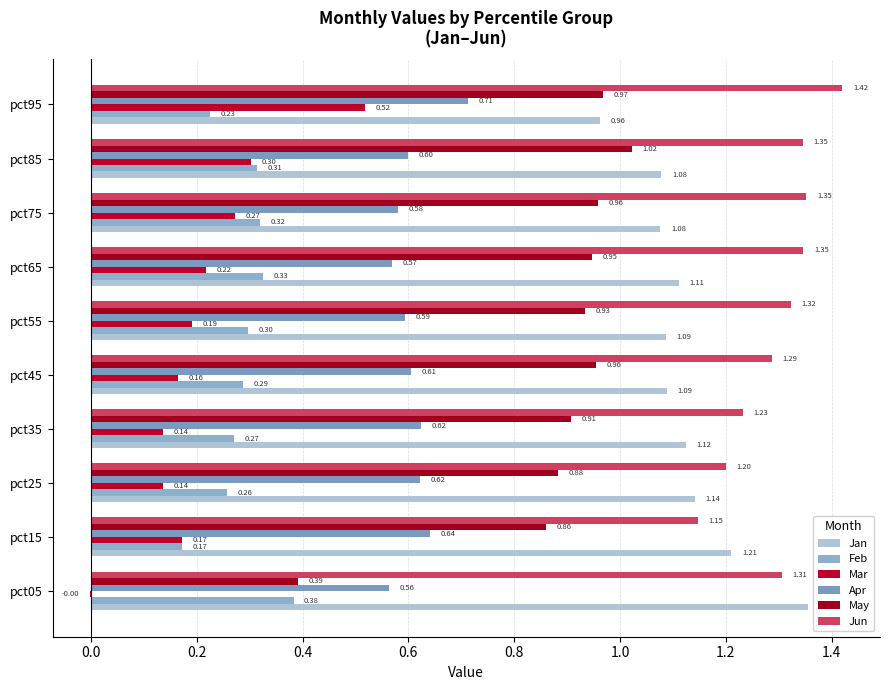

How many data points in Jan are above 1?

9